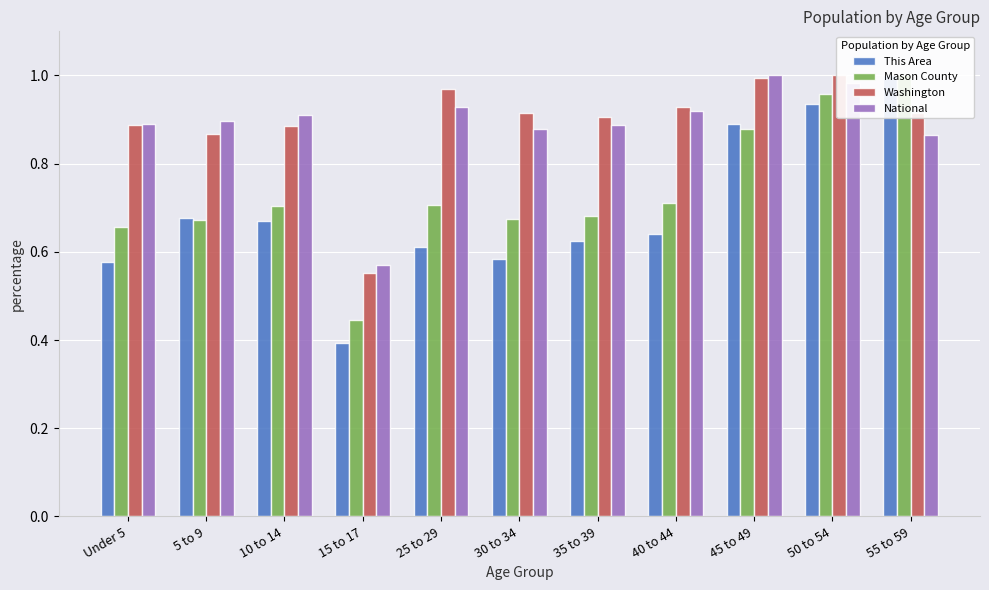

Reading left to right, transcribe all the data shown in this chart.

This Area: 0.6	0.7	0.7	0.4	0.6	0.6	0.6	0.6	0.9	0.9	1.0
Mason County: 0.7	0.7	0.7	0.4	0.7	0.7	0.7	0.7	0.9	1.0	1.0
Washington: 0.9	0.9	0.9	0.6	1.0	0.9	0.9	0.9	1.0	1.0	0.9
National: 0.9	0.9	0.9	0.6	0.9	0.9	0.9	0.9	1.0	1.0	0.9